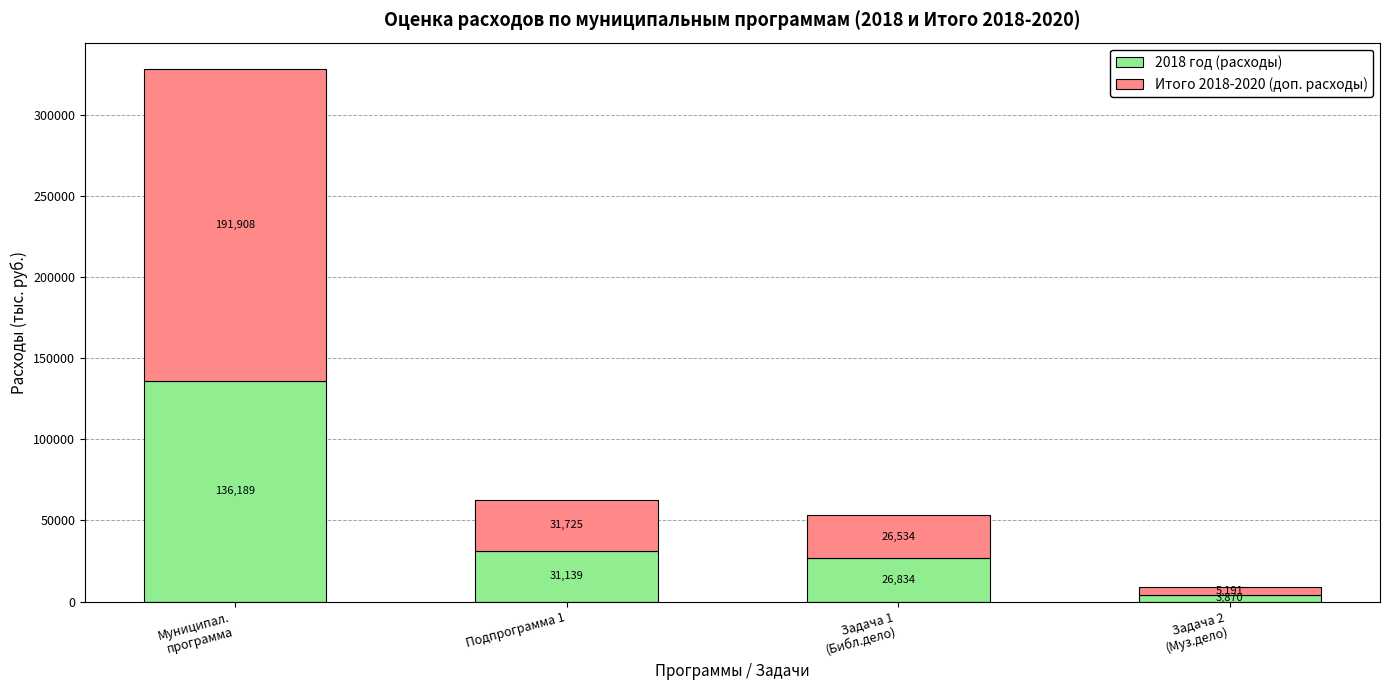

What is the highest value of the 2018 год (расходы) series?

136189.2